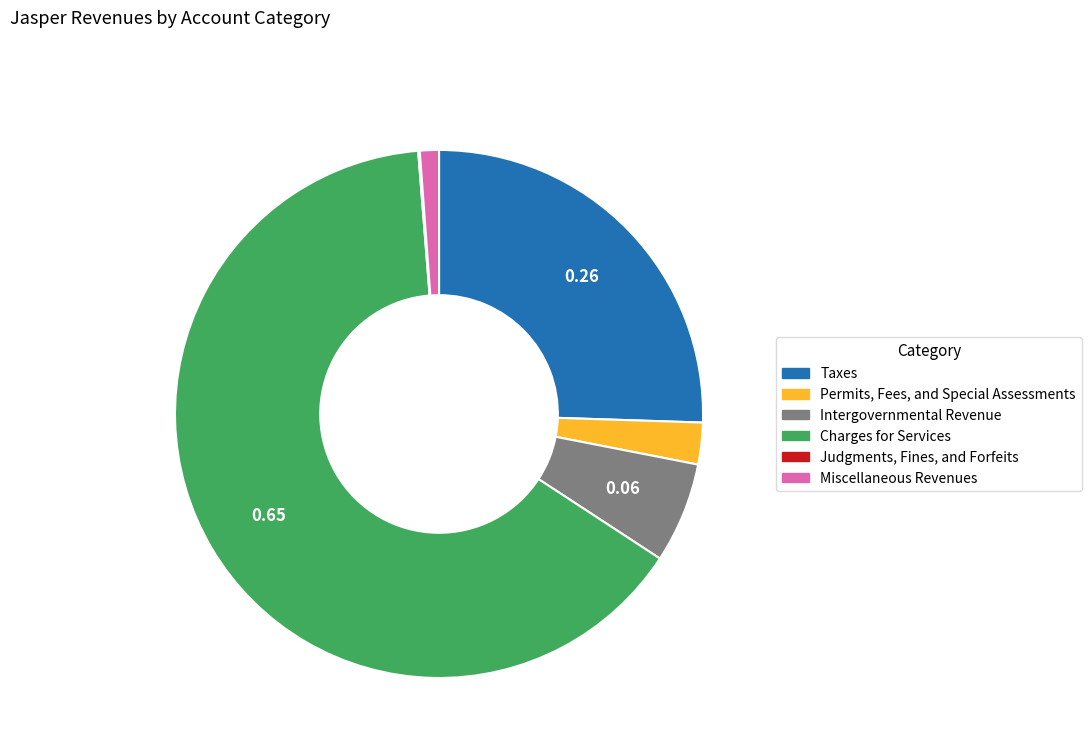

Approximately how many times larger is the value at Permits, Fees, and Special Assessments compared to Intergovernmental Revenue?

0.4